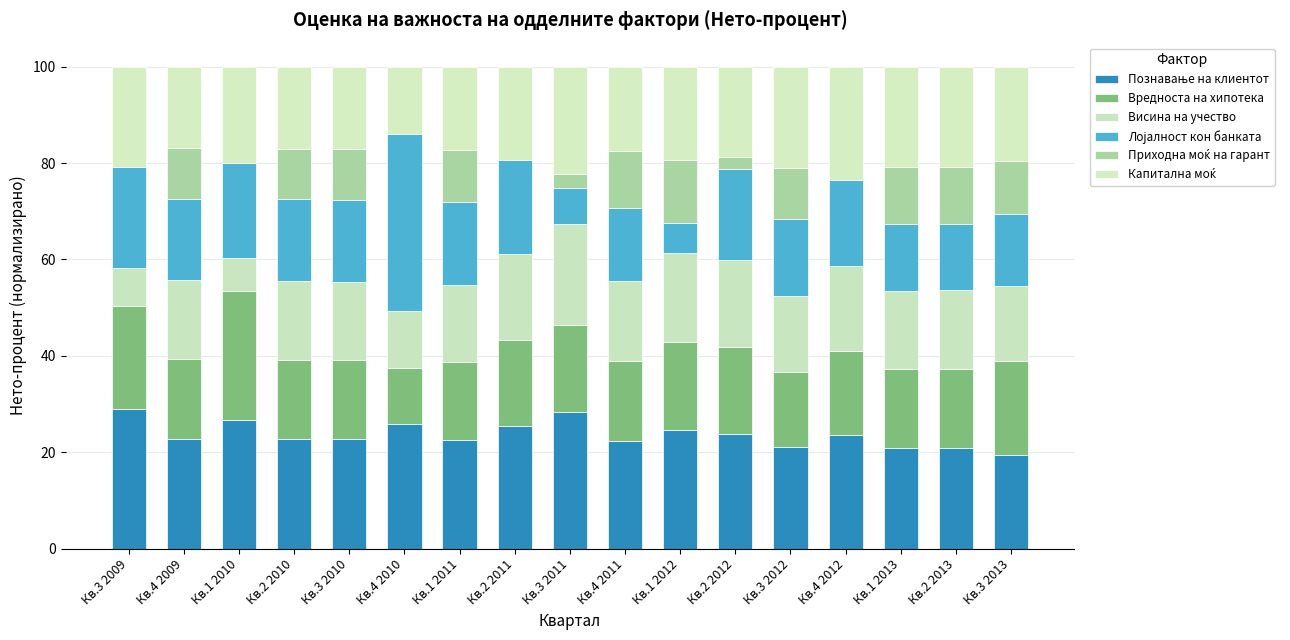

How many distinct data groups are displayed?

6